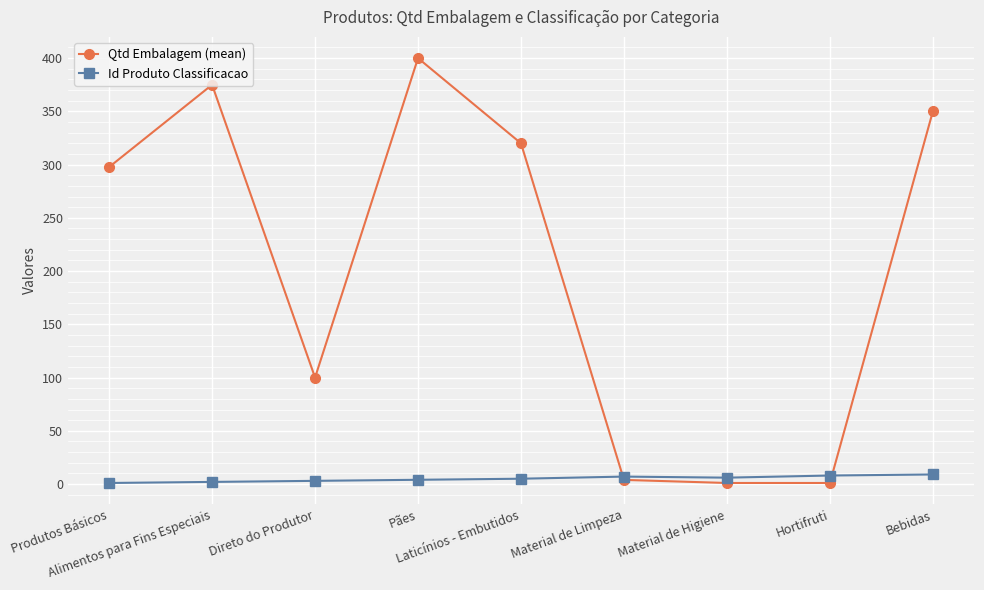

Which series ends up on top after the final intersection of Qtd Embalagem (mean) and Id Produto Classificacao?

Qtd Embalagem (mean)